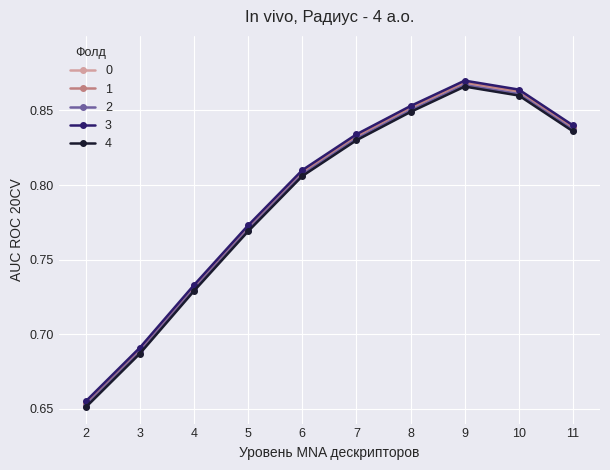

At which category is the sum across all series the highest?

9